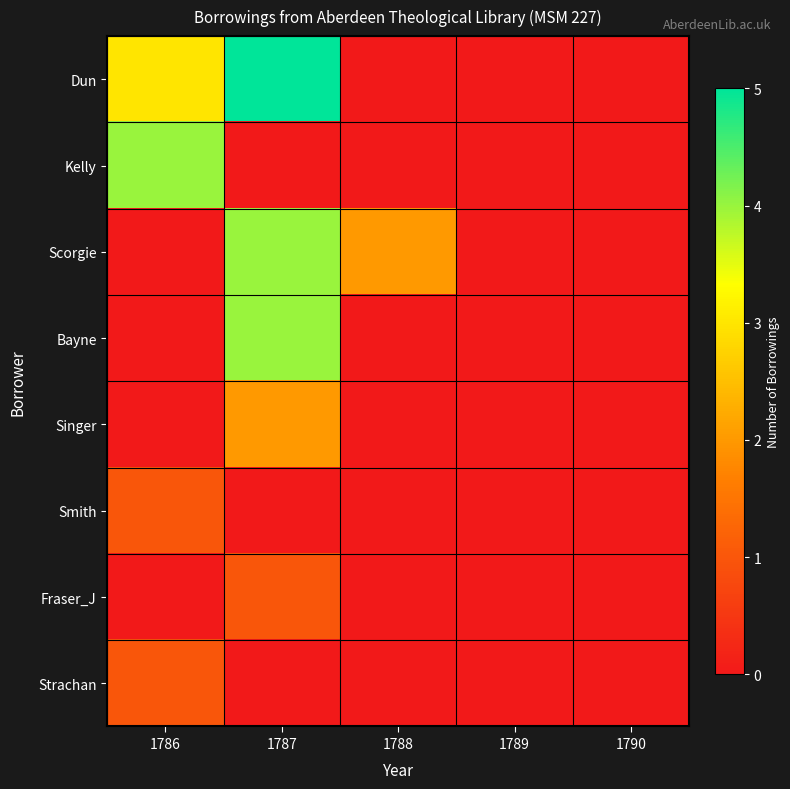

Which series has the largest total across all categories?

Dun